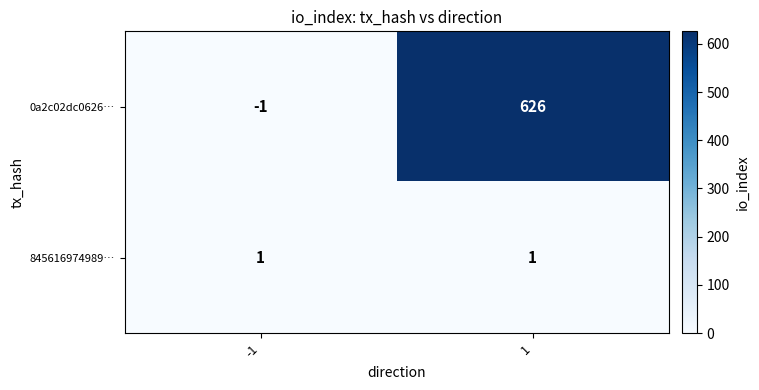

Which series changed the most between -1 and 1?

0a2c02dc0626…